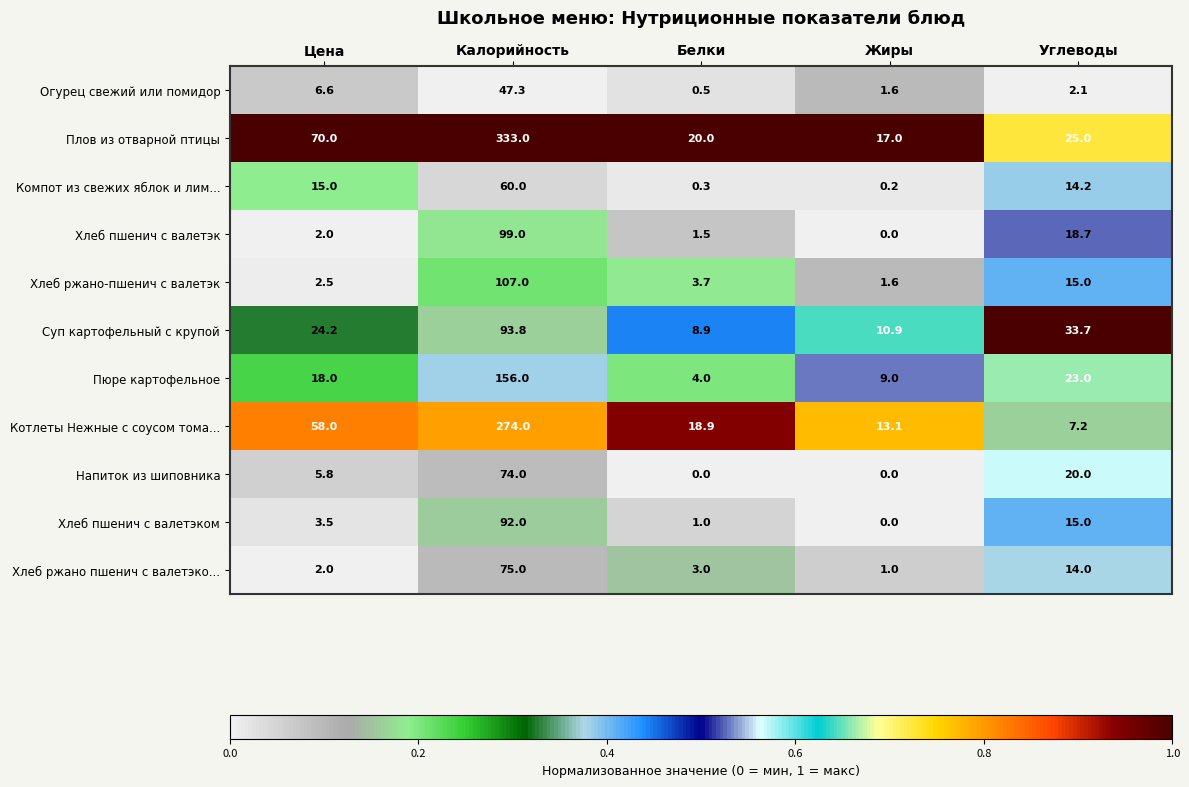

At Белки, list the series in order from smallest to largest.

Напиток из шиповника, Компот из свежих яблок и лим..., Огурец свежий или помидор, Хлеб пшенич с валетэком, Хлеб пшенич с валетэк, Хлеб ржано пшенич с валетэко..., Хлеб ржано-пшенич с валетэк, Пюре картофельное, Суп картофельный с крупой, Котлеты Нежные с соусом тома..., Плов из отварной птицы